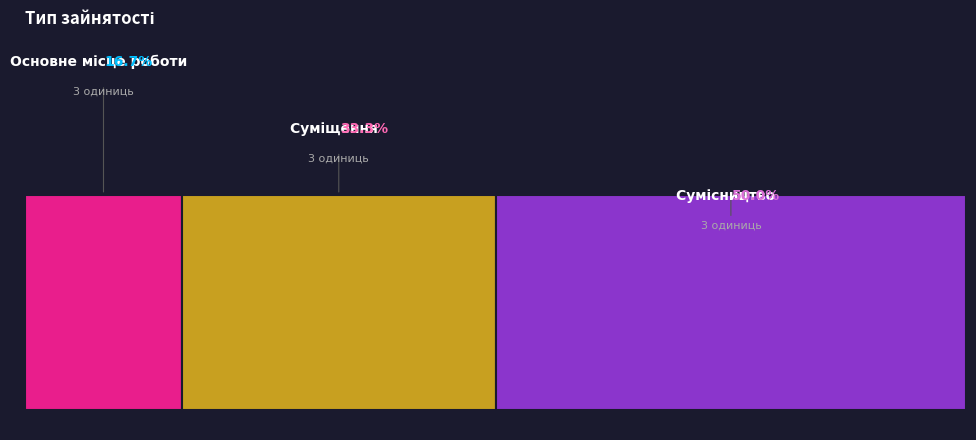

What percentage do Суміщення and Сумісництво together represent?

83.3%